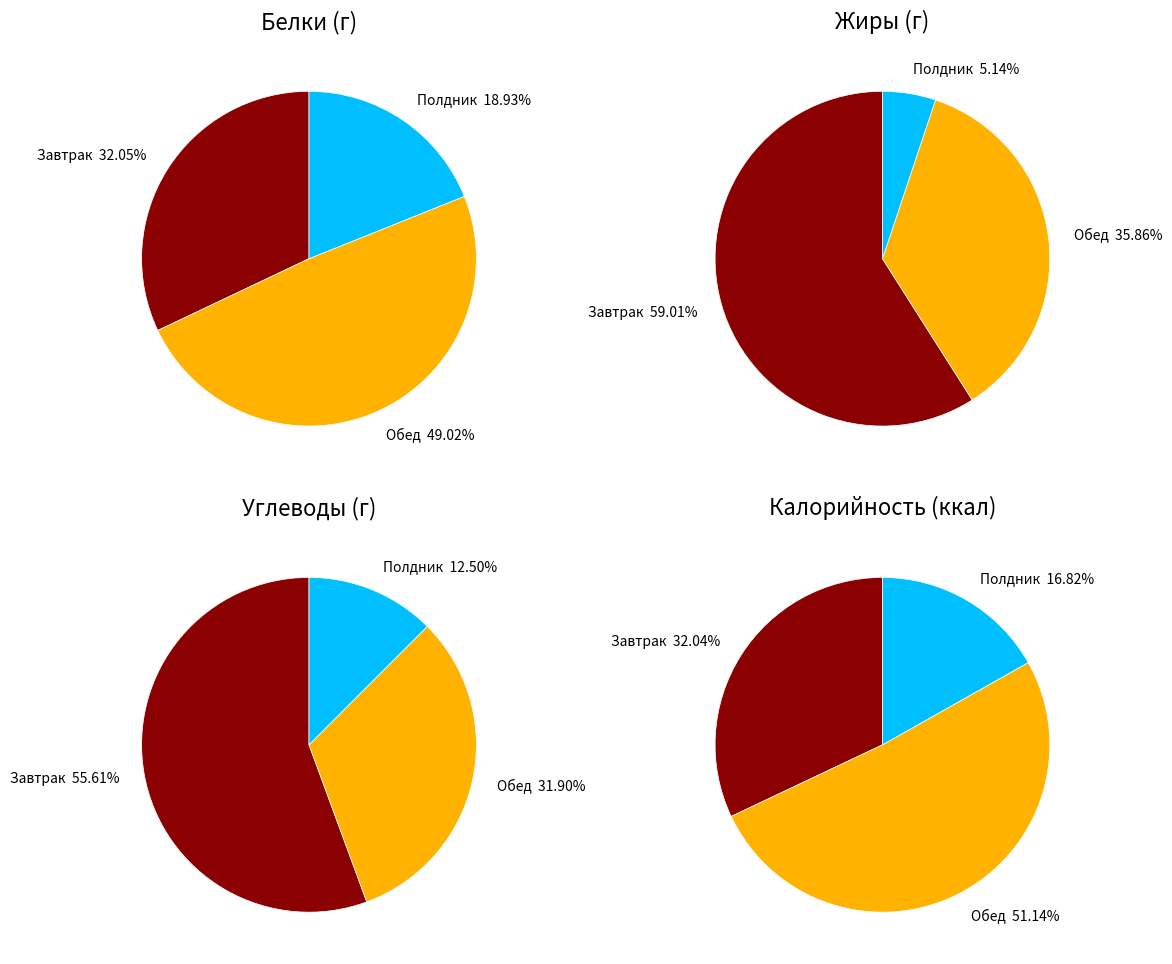

To the nearest percent, what portion does Углеводы represent?

9%